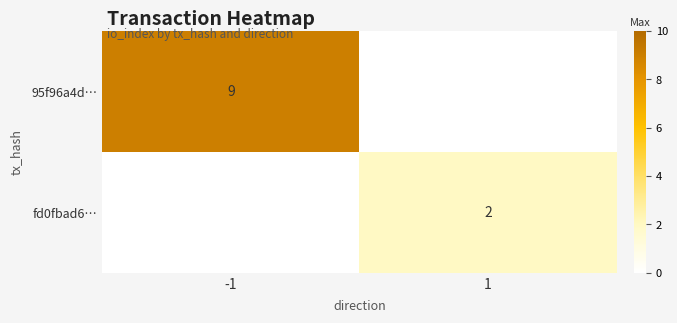

True or false: fd0fbad6… has a value of 2 at 1.

True